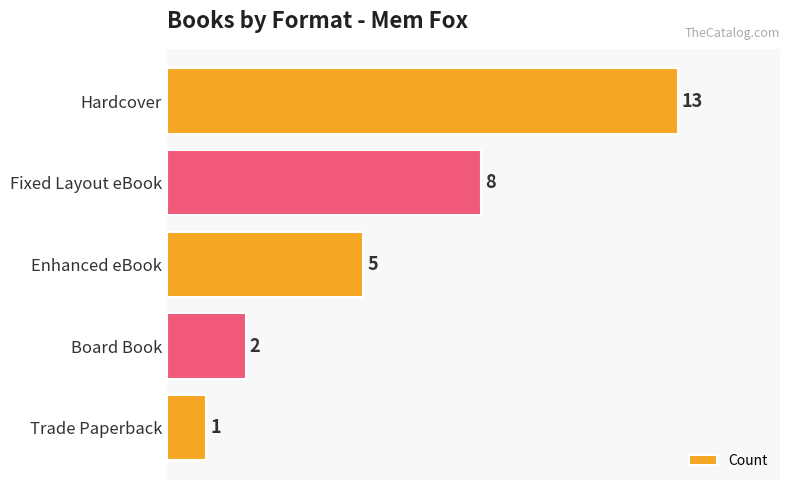

Rank the categories by value from lowest to highest.

Trade Paperback, Board Book, Enhanced eBook, Fixed Layout eBook, Hardcover